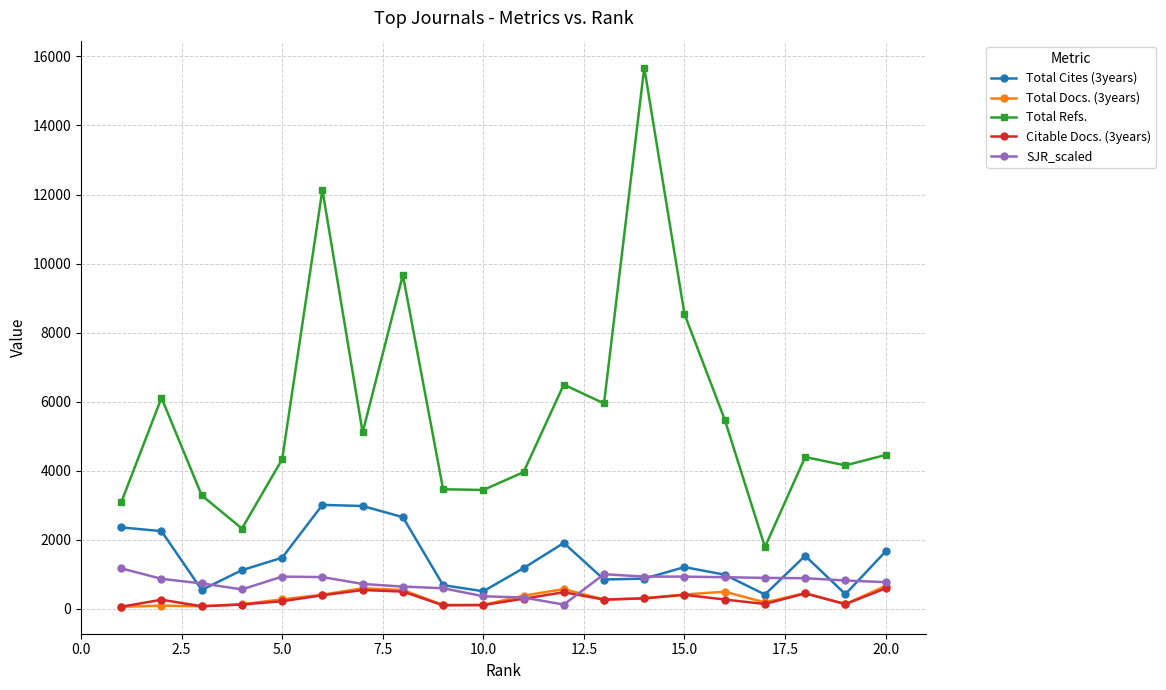

True or false: Total Refs. and Citable Docs. (3years) cross at least once.

False